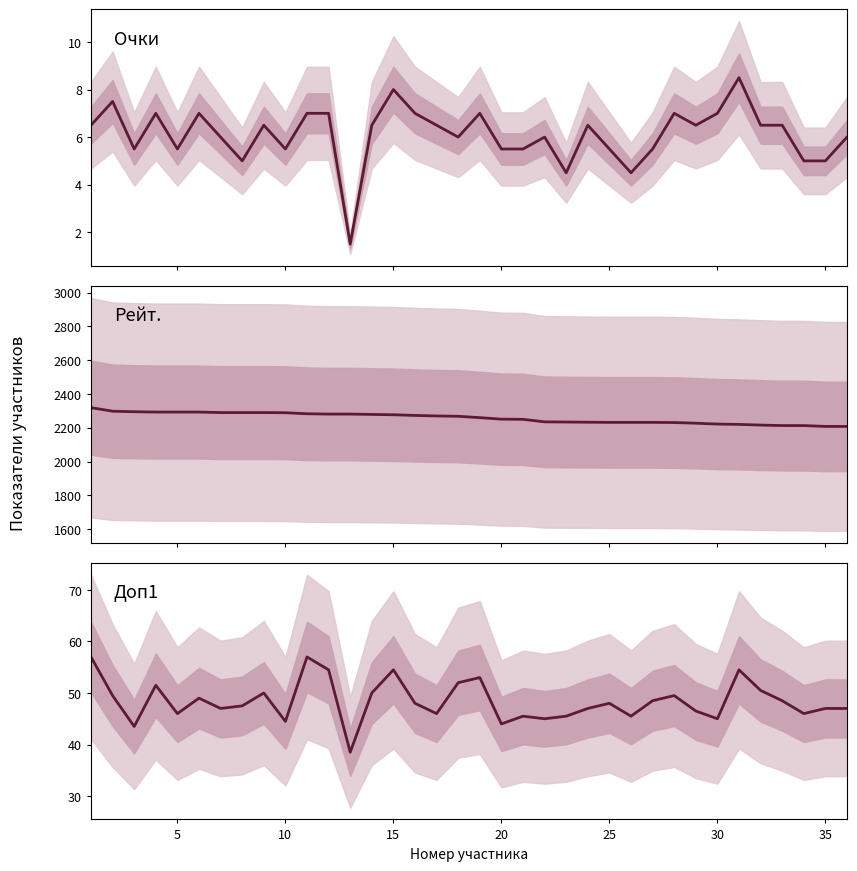

The Очки series shows 7.3 at 22. True or false?

False